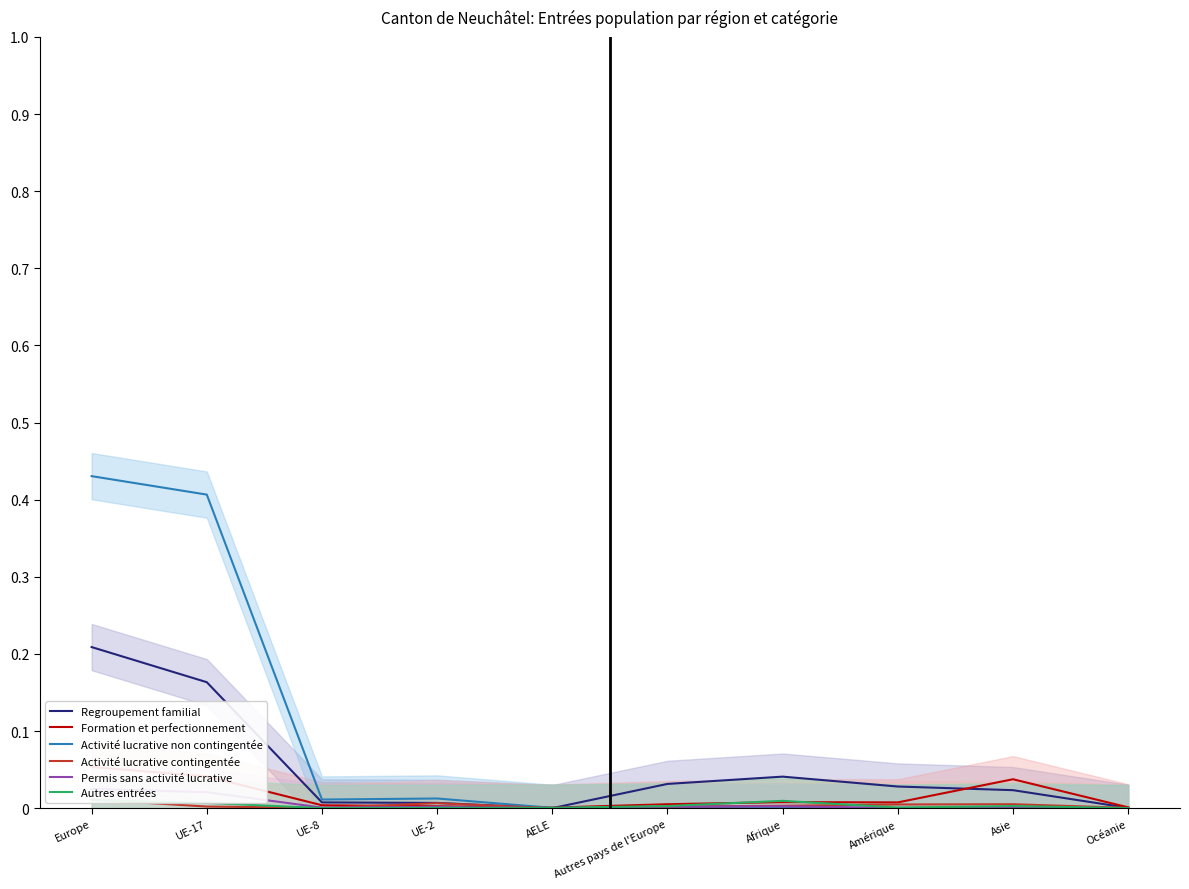

What is the label of the 5th point from the right?

Autres pays de l'Europe